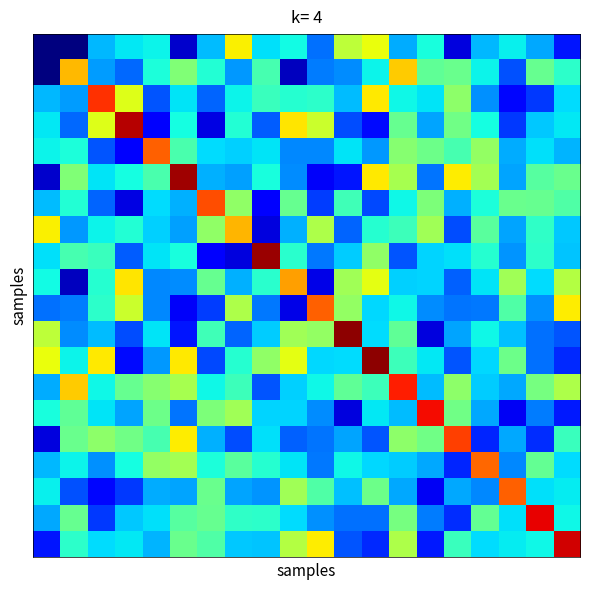

What is the maximum value shown in the chart?

6.9